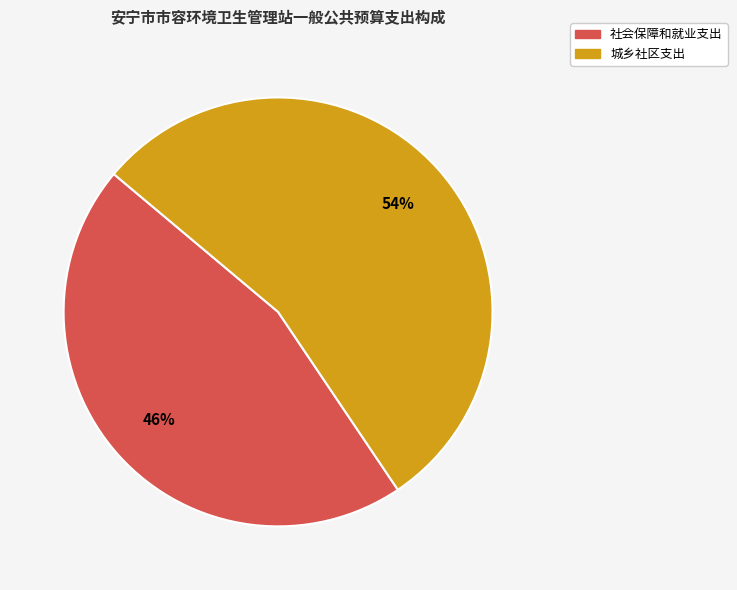

How many segments does this pie chart have?

2